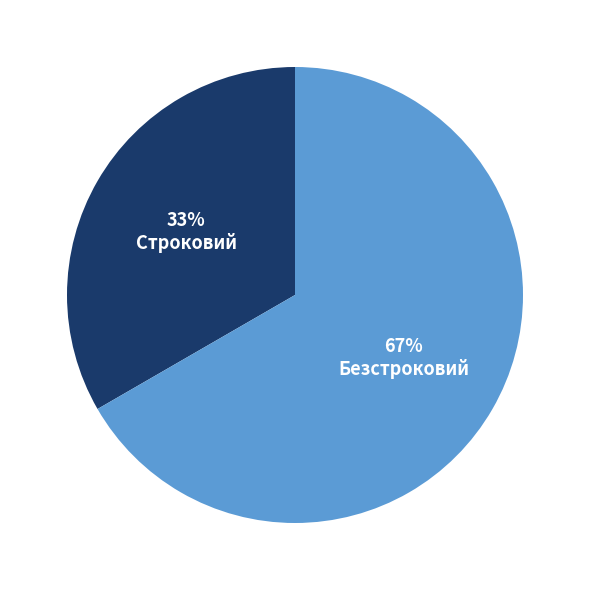

Which category has the biggest portion of the pie?

Безстроковий